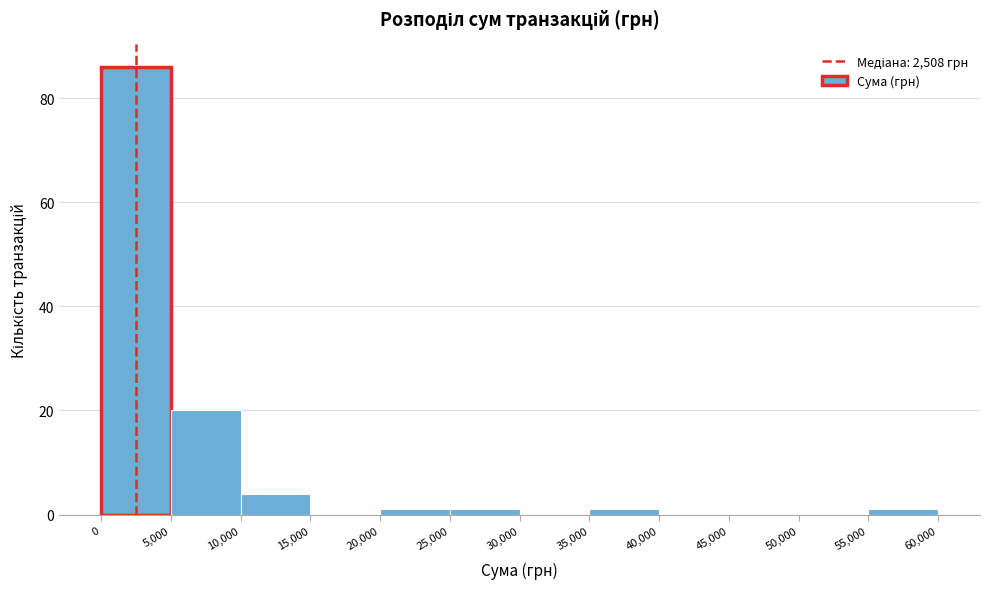

Reading left to right, transcribe this chart: for each bar, give the range it covers on the x-axis and its height. The values are not printed on the chart, so give them approximately, as read against the axis.

0 to 5,000: 86
5,000 to 10,000: 20
10,000 to 15,000: 4
15,000 to 20,000: 0
20,000 to 25,000: under 2
25,000 to 30,000: under 2
30,000 to 35,000: 0
35,000 to 40,000: under 2
40,000 to 45,000: 0
45,000 to 50,000: 0
50,000 to 55,000: 0
55,000 to 60,000: under 2